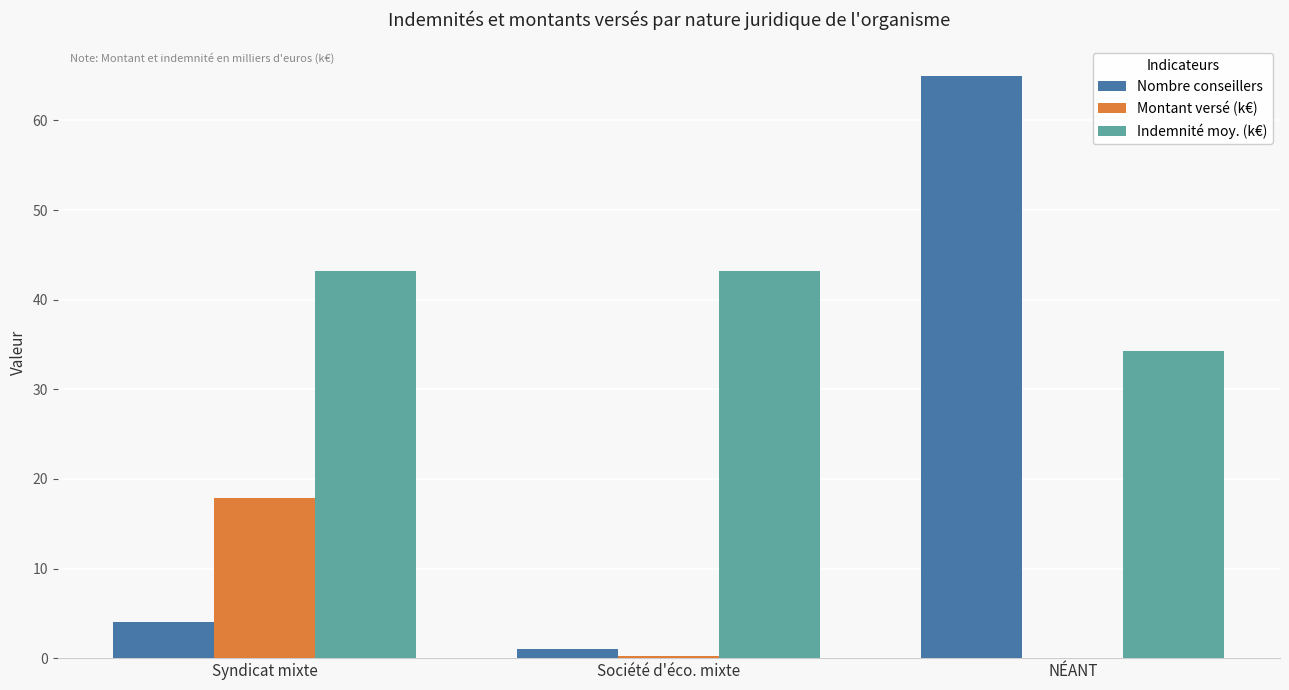

The Montant versé (k€) series shows 25.2 at Syndicat mixte. True or false?

False